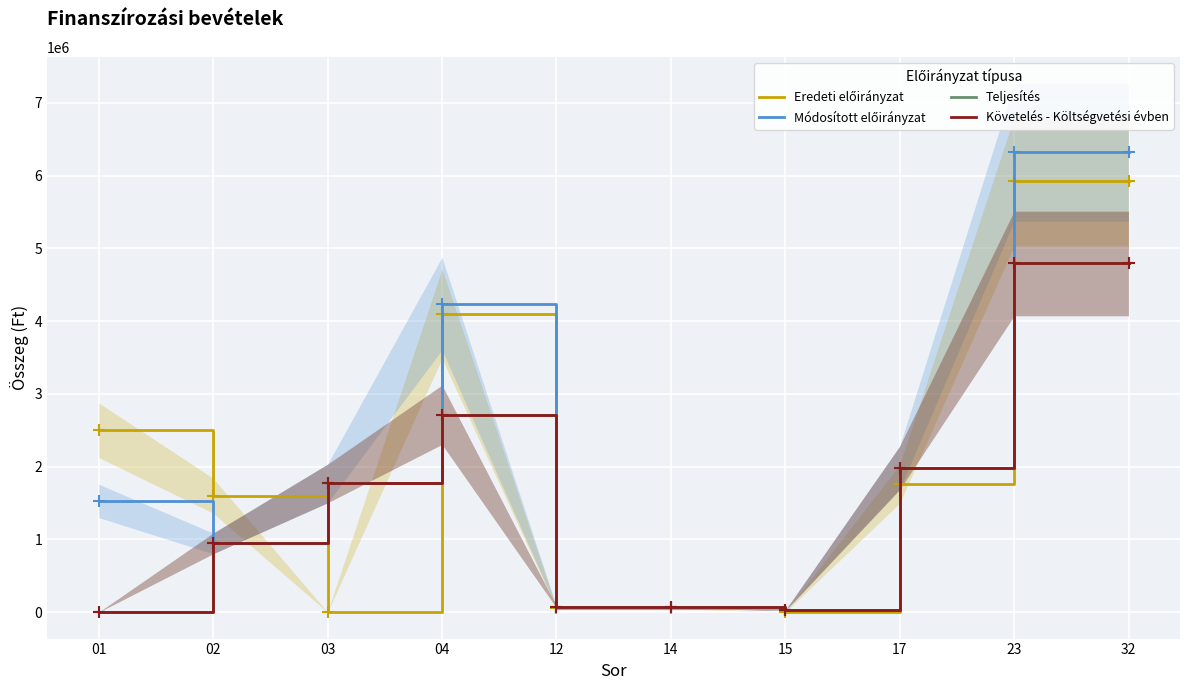

True or false: Követelés - Költségvetési évben and Teljesítés cross at least once.

False